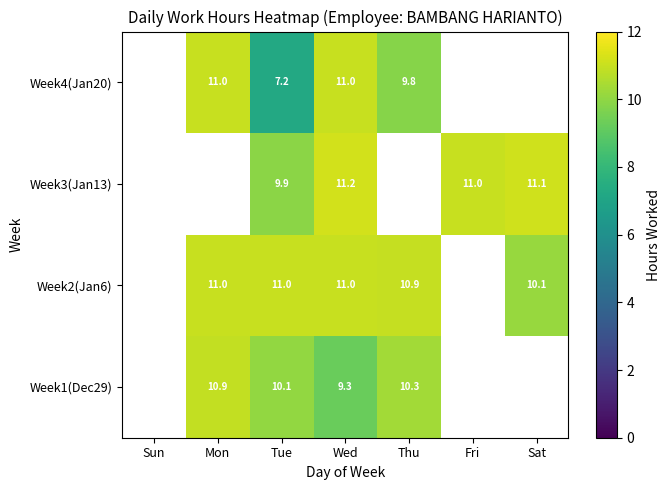

How many data points in Week1(Dec29) are above 10?

3